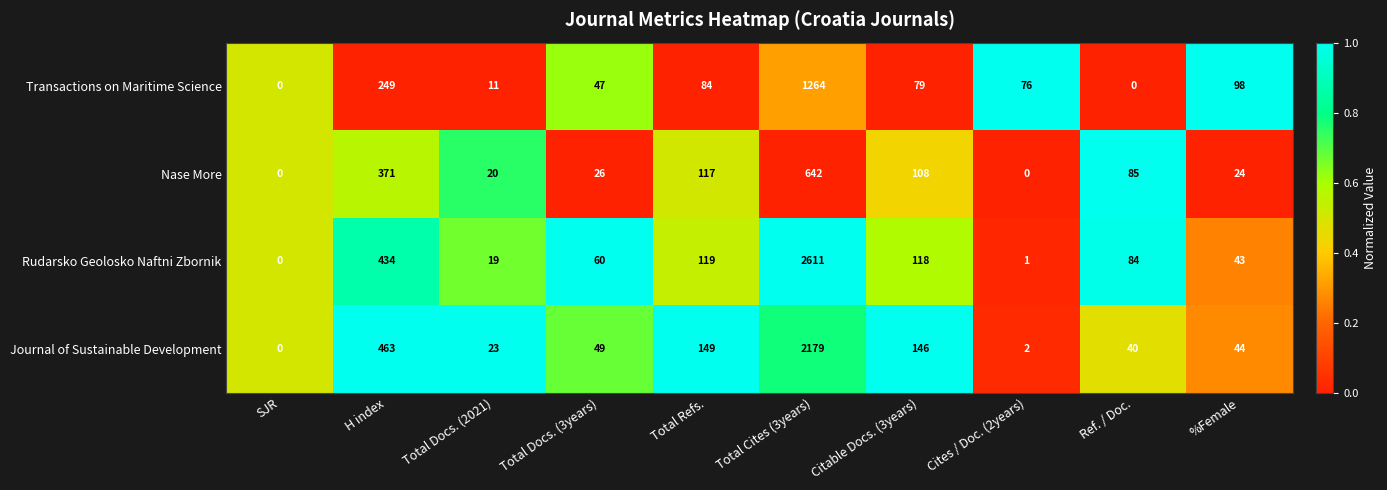

Which series has the largest total across all categories?

Rudarsko Geolosko Naftni Zbornik